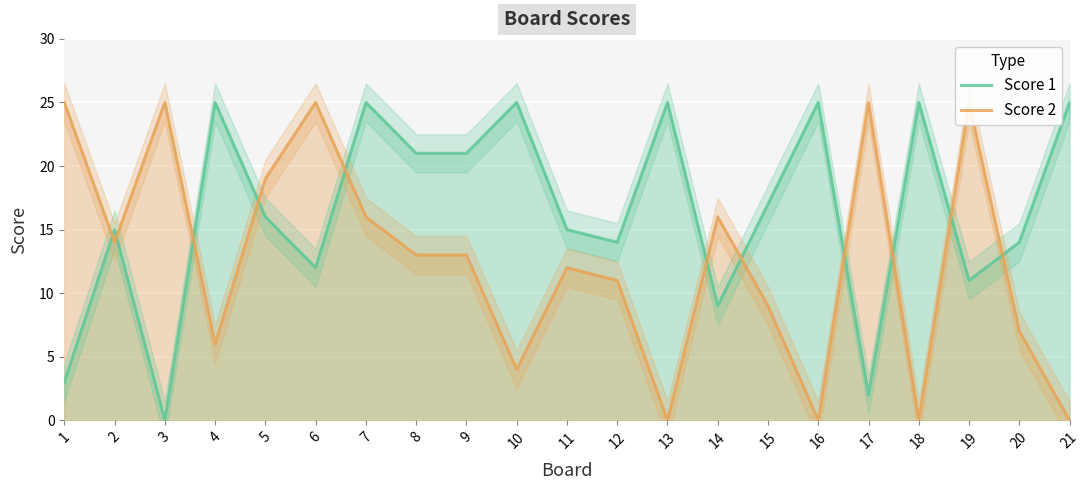

How many data points in Score 2 are less than 13?

10